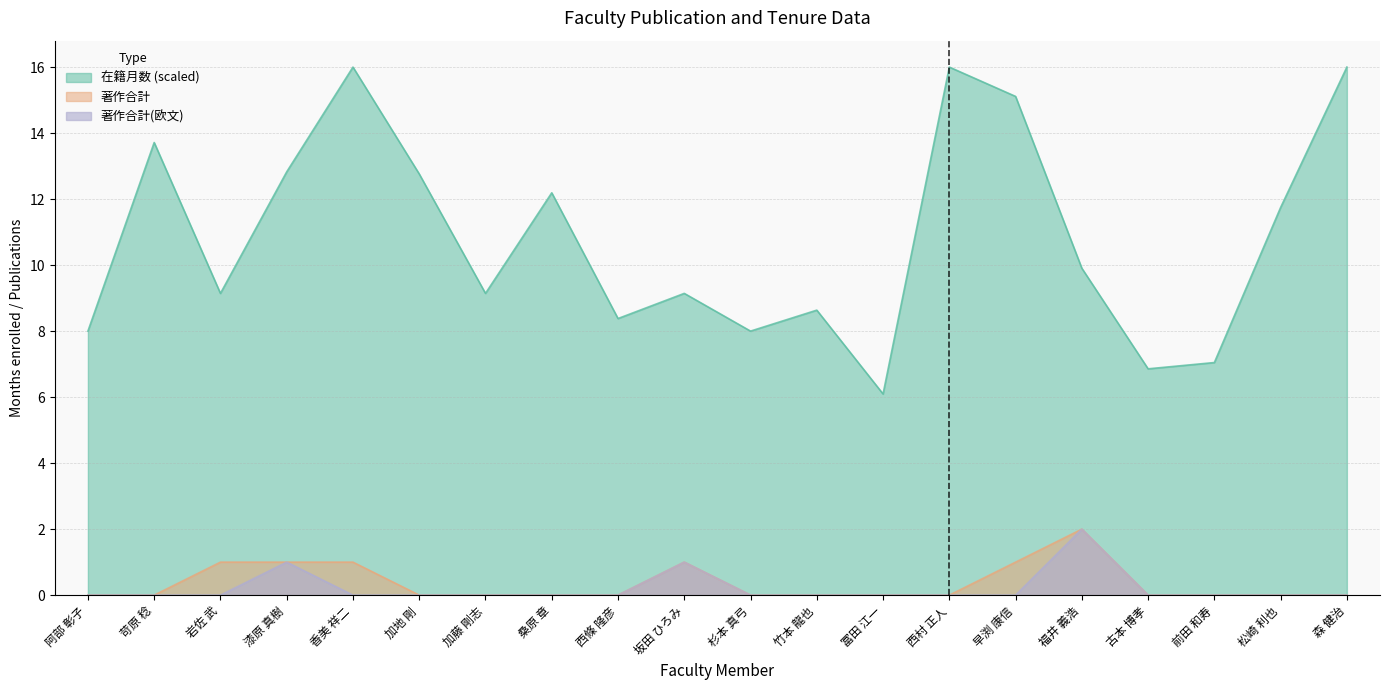

True or false: 著作合計 has more than 1 interior local peaks.

True